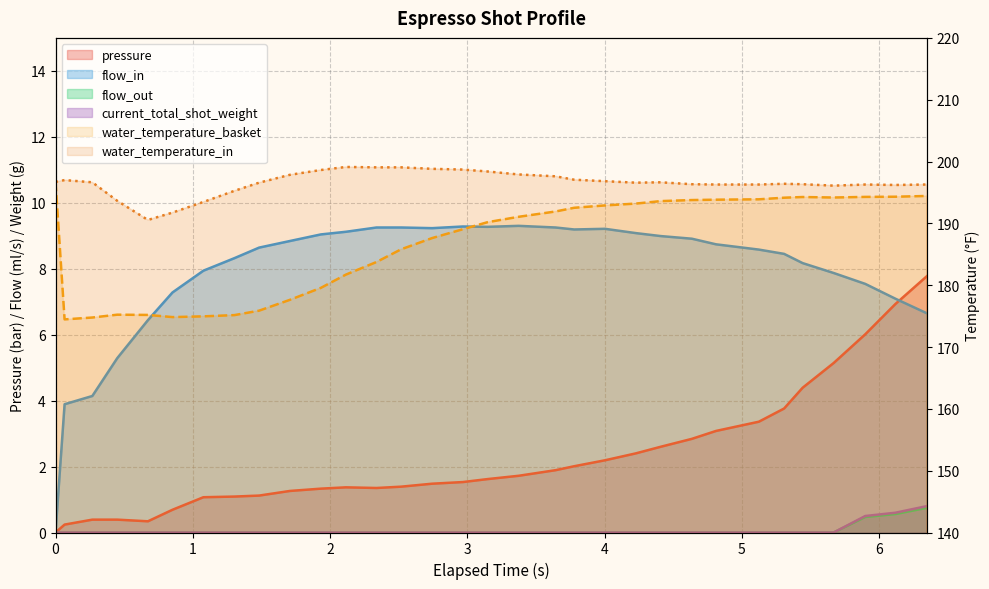

Count the number of data series in this chart.

6